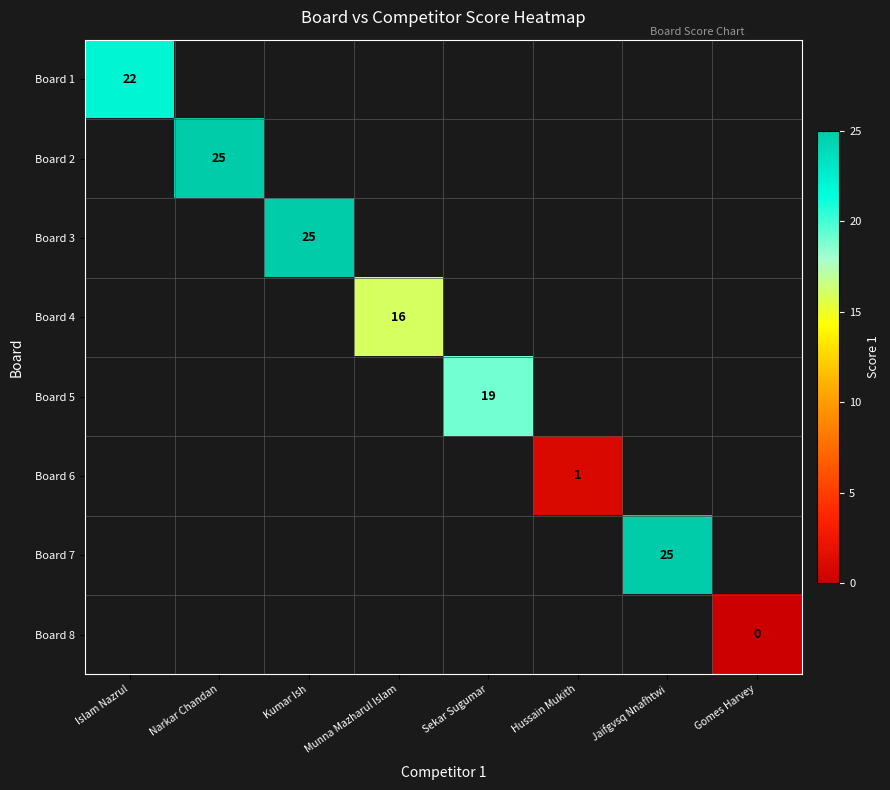

True or false: Board 1 has a value of 13 at Islam Nazrul.

False